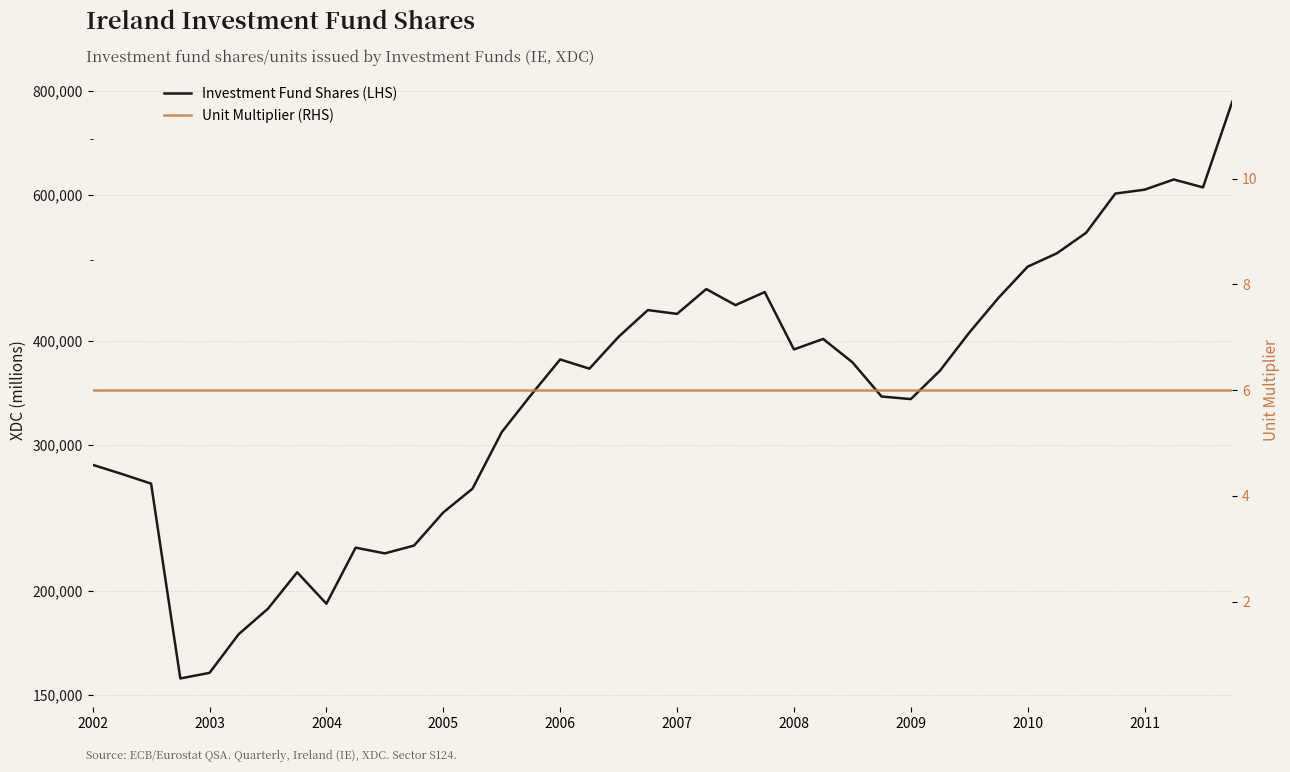

At which category is the sum across all series the highest?

39